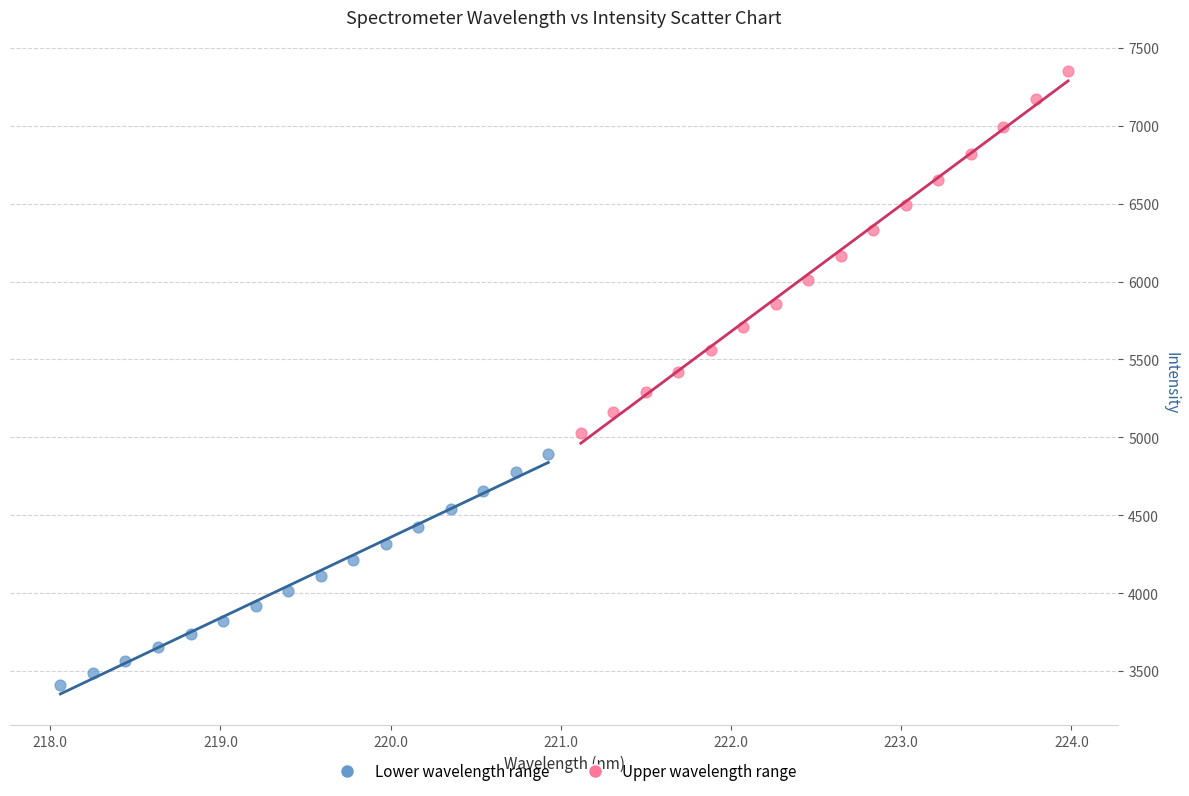

Which series reaches the minimum Y coordinate?

Lower wavelength range